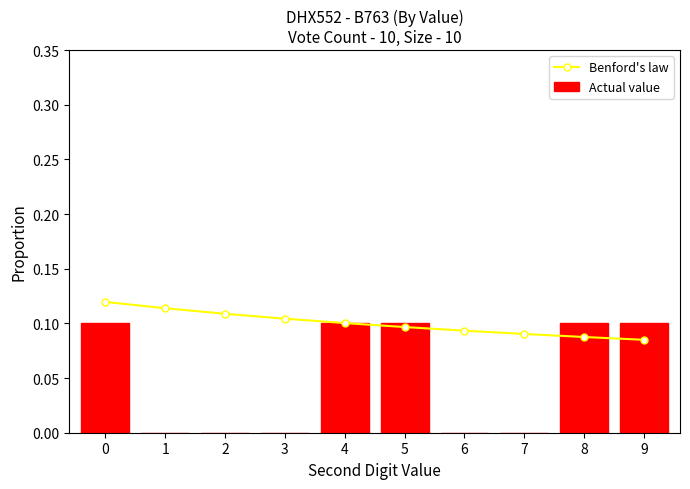

At 6, list the series in order from smallest to largest.

Actual value, Benford's law